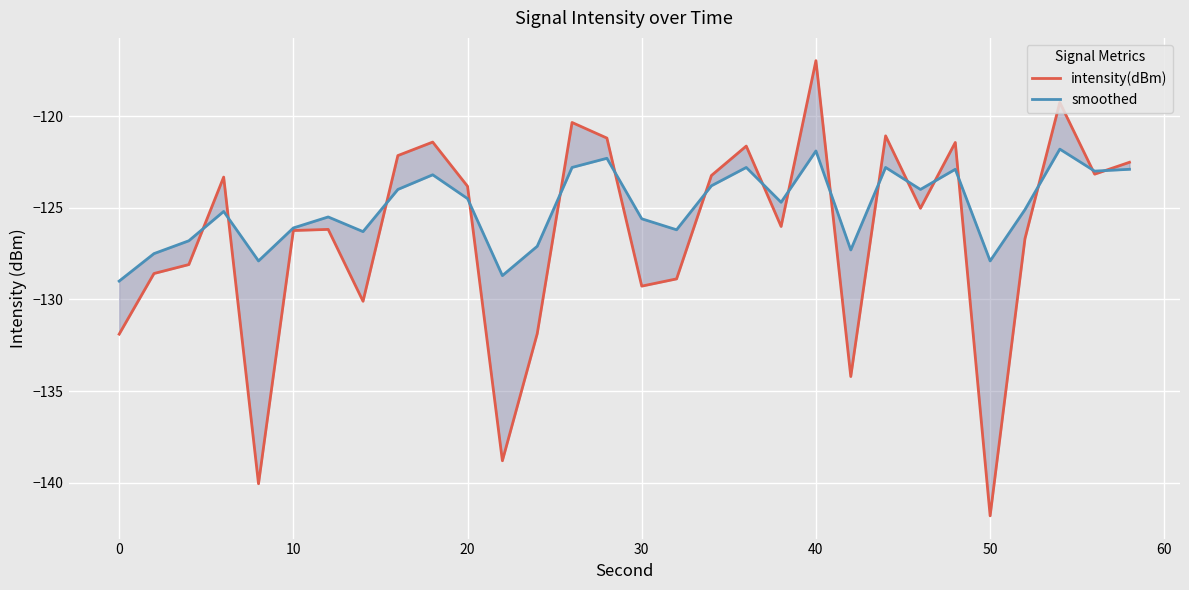

Which series has the largest range (max minus min)?

intensity(dBm)